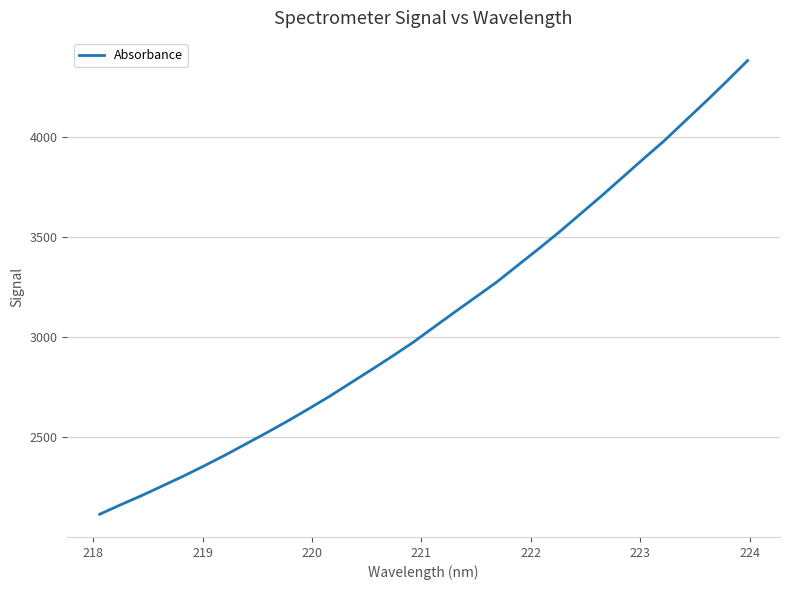

Reading right to left, what are all the values shown in this chart?

4381.1	4277.6	4176.7	4078.8	3980.0	3889.5	3797.1	3705.0	3615.7	3526.6	3441.8	3359.1	3276.0	3201.4	3126.8	3051.3	2975.1	2905.3	2837.8	2771.6	2705.2	2642.7	2581.9	2523.7	2467.3	2411.0	2357.6	2305.9	2257.0	2208.5	2163.0	2115.4